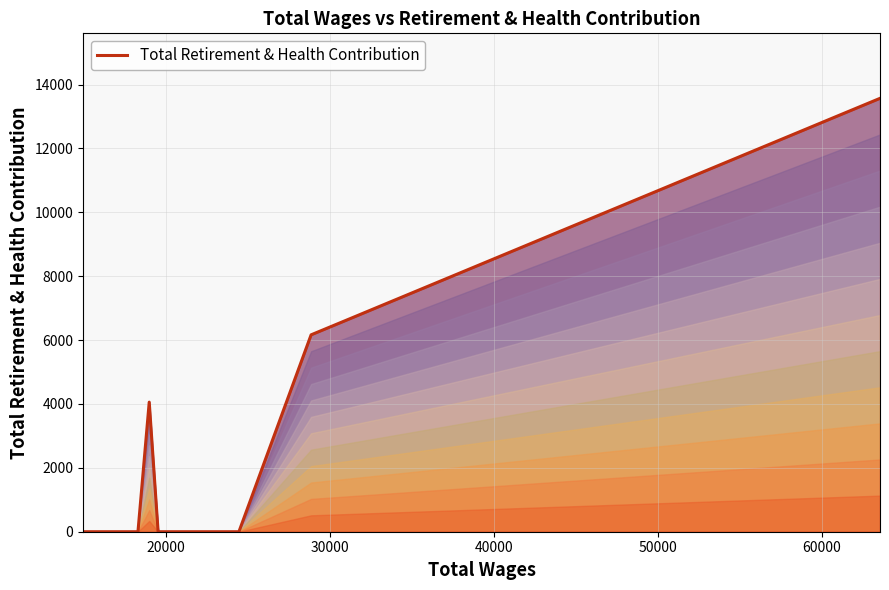

How many data points does each series have?

30